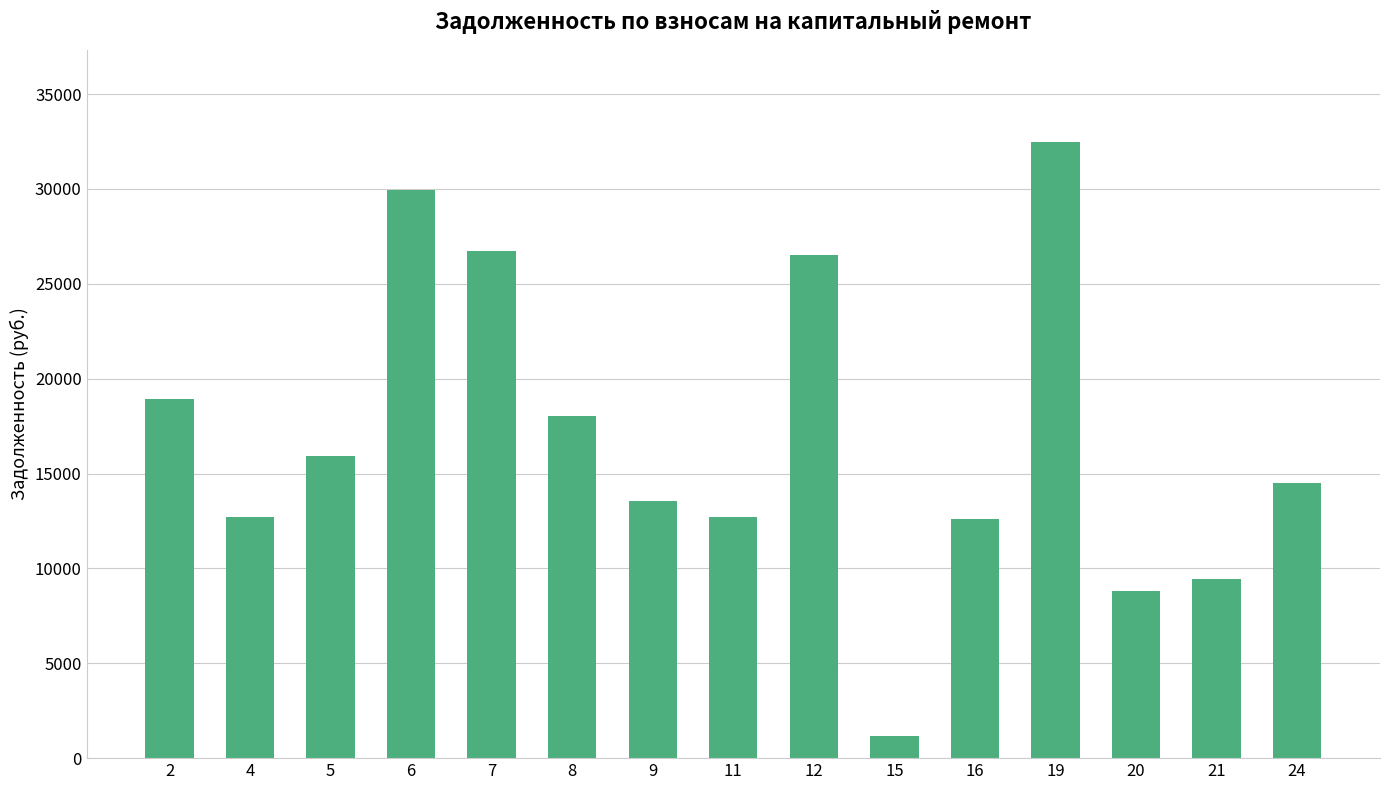

What is the change in value from 5 to 24?

-1444.0